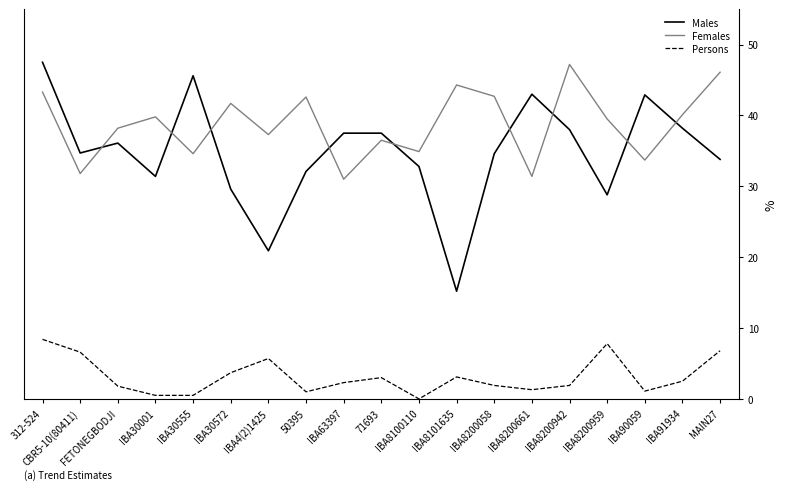

What is the spread (max minus min) of values at IBA91934?

37.6